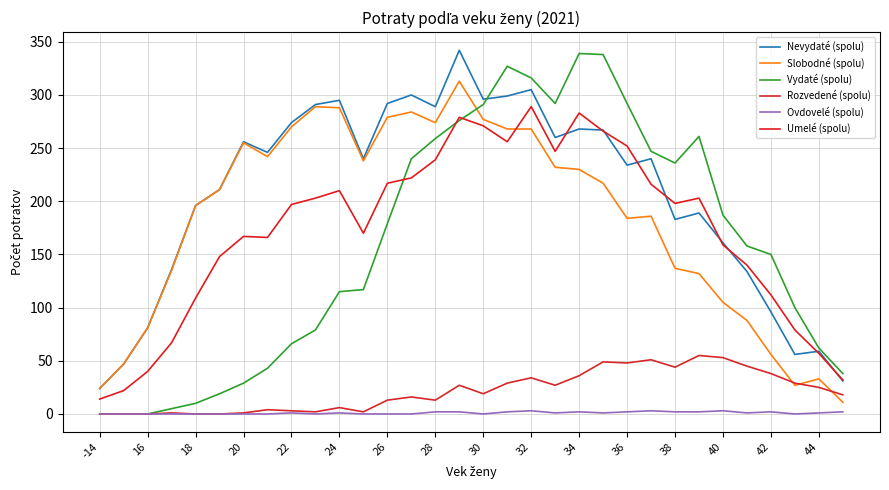

Does the chart display data point markers on the line(s)?

No